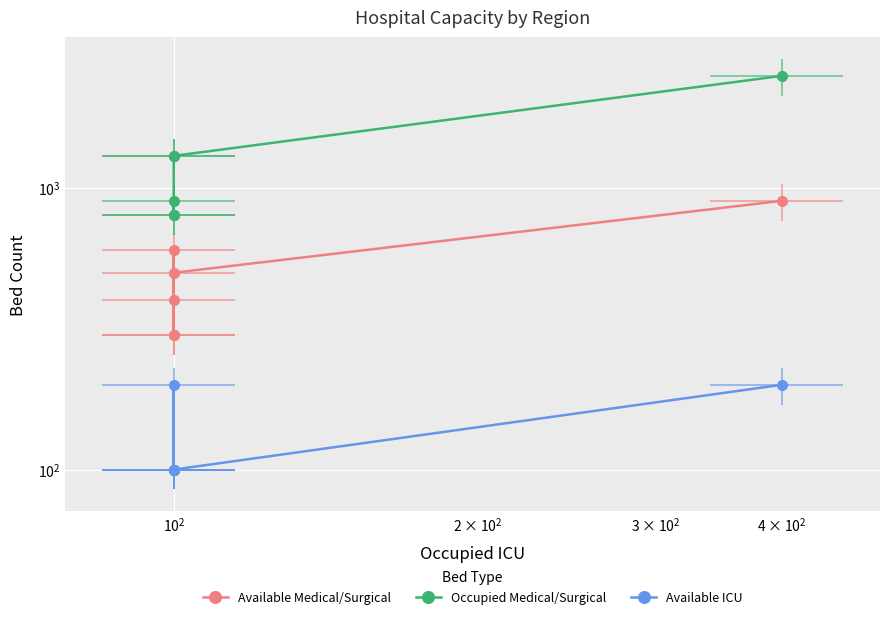

True or false: Available Medical/Surgical and Occupied Medical/Surgical intersect in this chart.

False